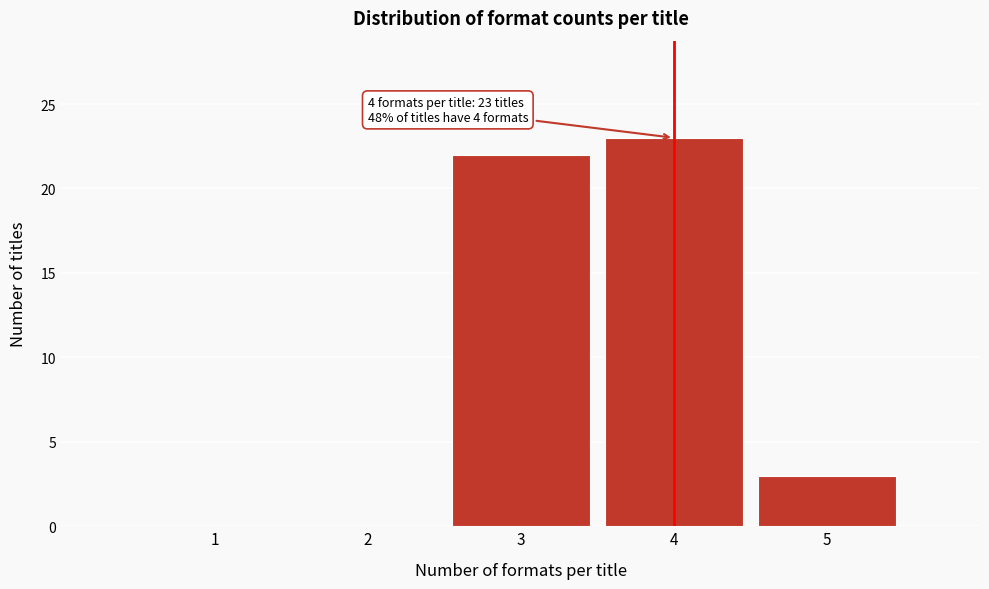

Reading left to right, transcribe all the data shown in this chart.

1=0	2=0	3=22	4=23	5=3